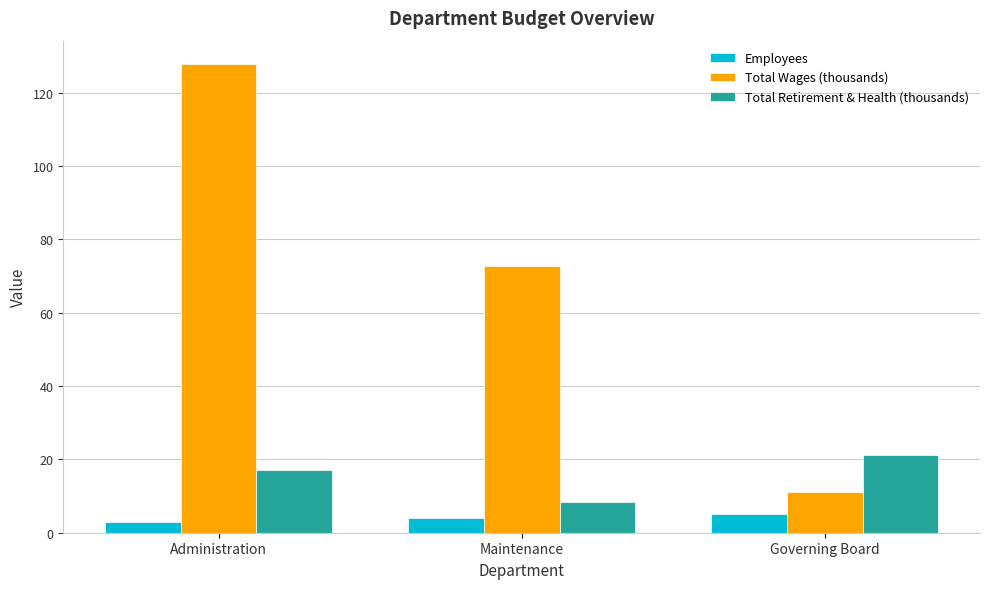

What value does the Total Retirement & Health (thousands) series have at Governing Board?

21.2